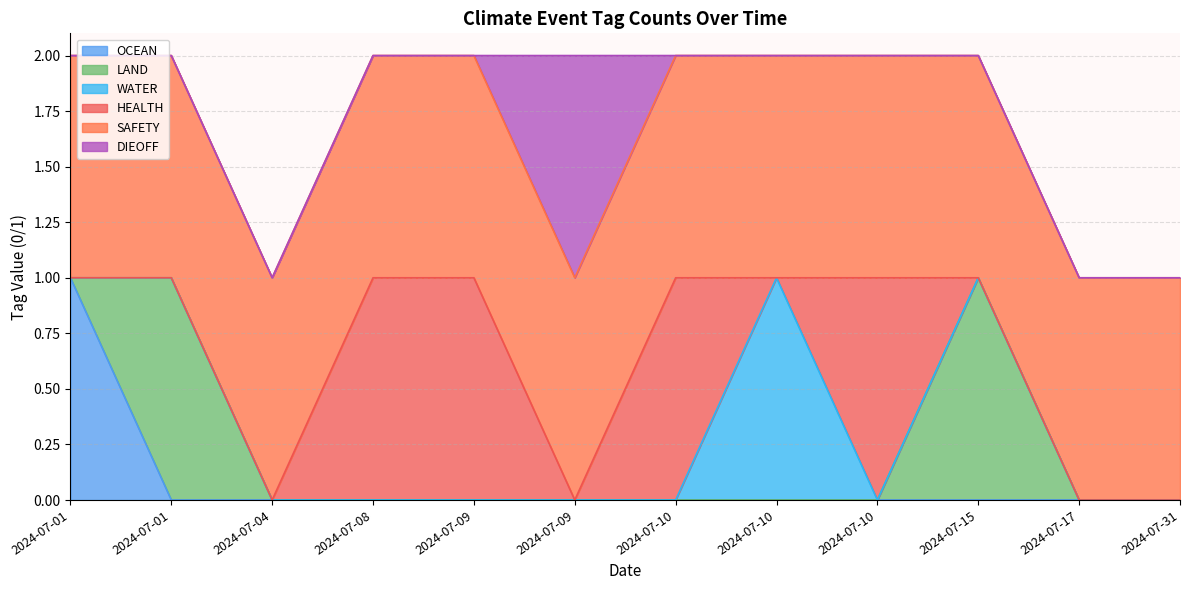

How many LAND values are between 0 and 1?

12